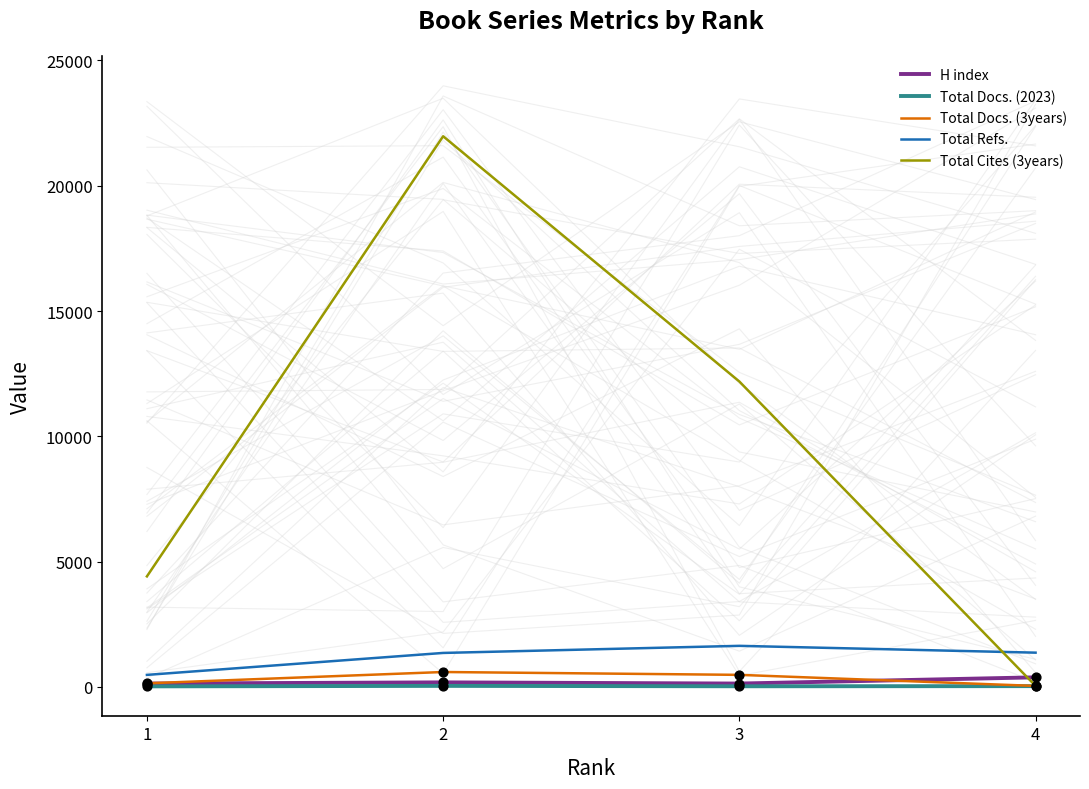

Is the value of Total Cites (3years) at 2 greater than the value of Total Refs. at 1?

Yes